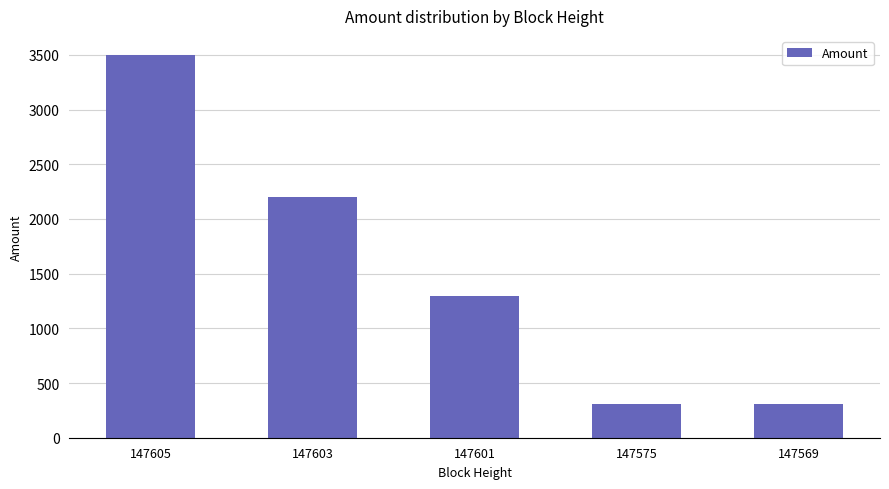

What is the maximum value shown in the chart?

3498.4